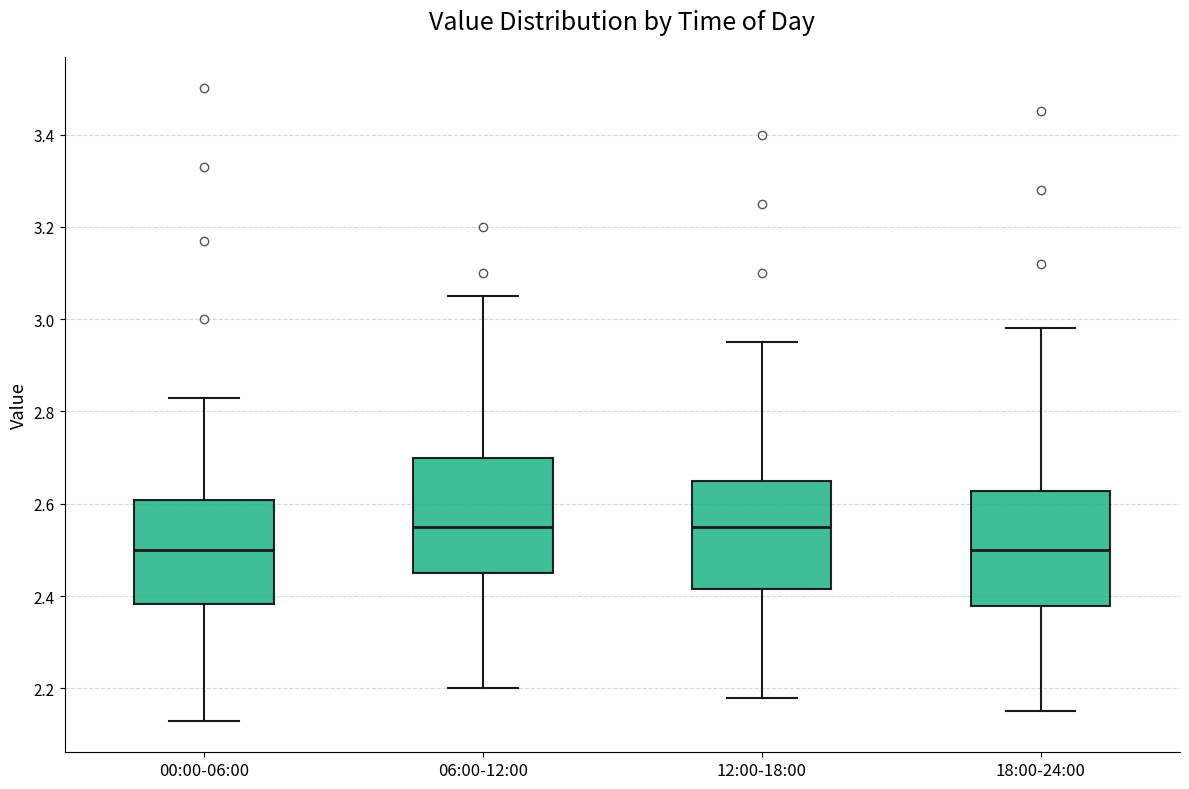

Where is the upper edge of the box for 06:00-12:00 on the y-axis? The values are not printed on the chart, so give them approximately, as read against the axis.

2.70